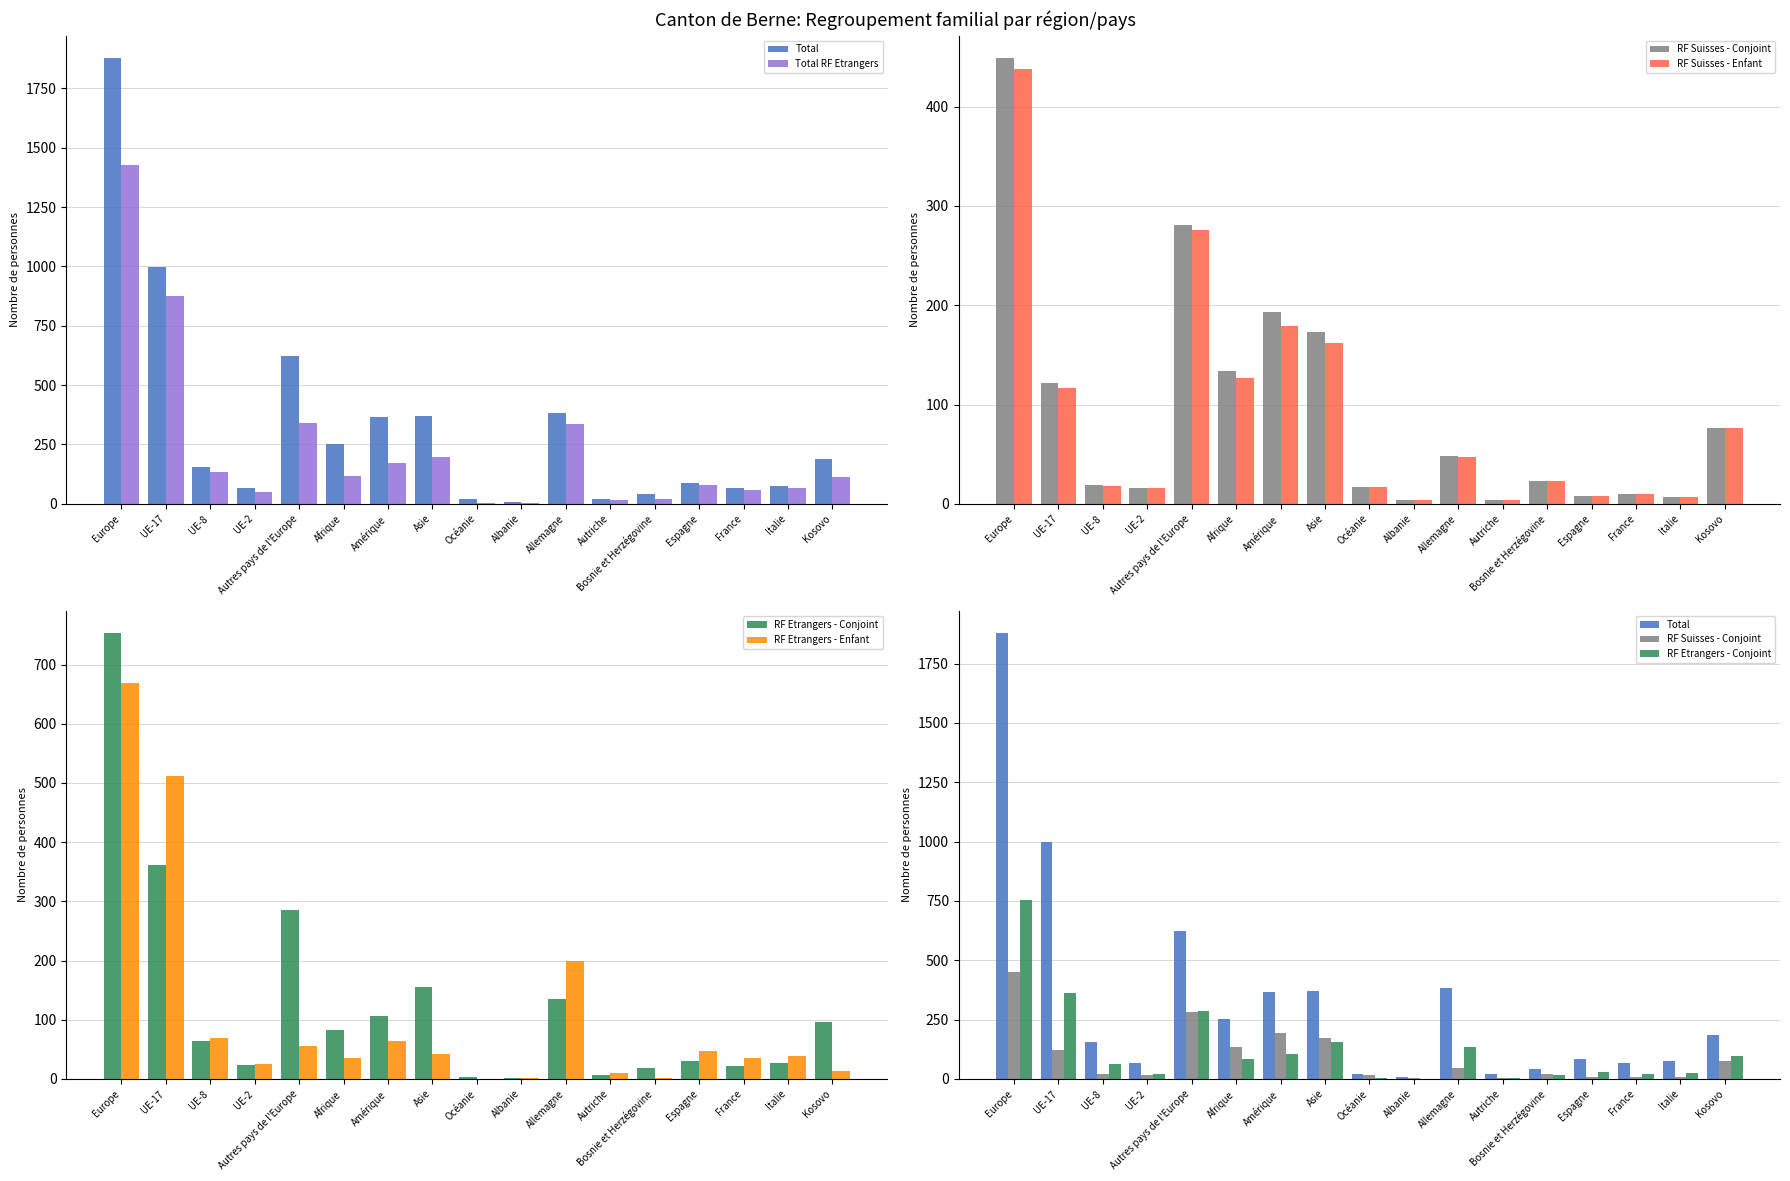

List the labels in order of Total value, largest first.

Europe, UE-17, Autres pays de l'Europe, Allemagne, Asie, Amérique, Afrique, Kosovo, UE-8, Espagne, Italie, France, UE-2, Bosnie et Herzégovine, Océanie, Autriche, Albanie